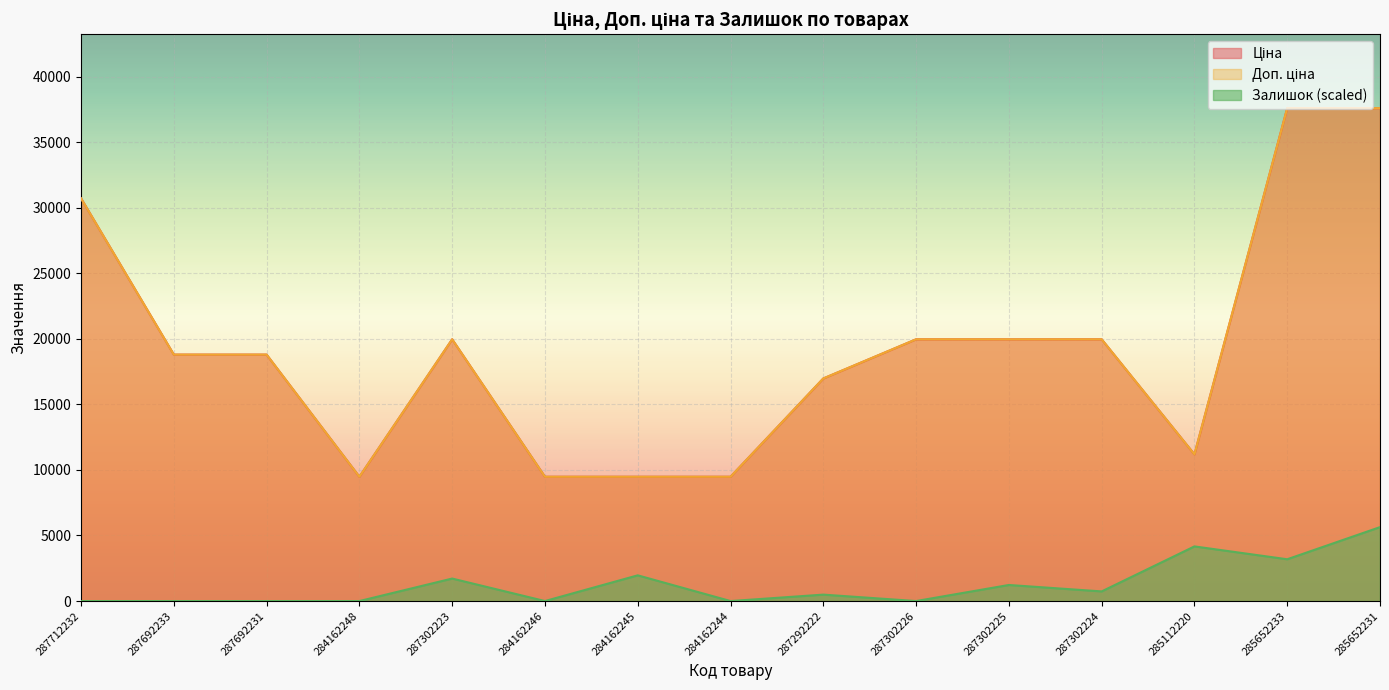

True or false: Ціна and Доп. ціна cross at least once.

False